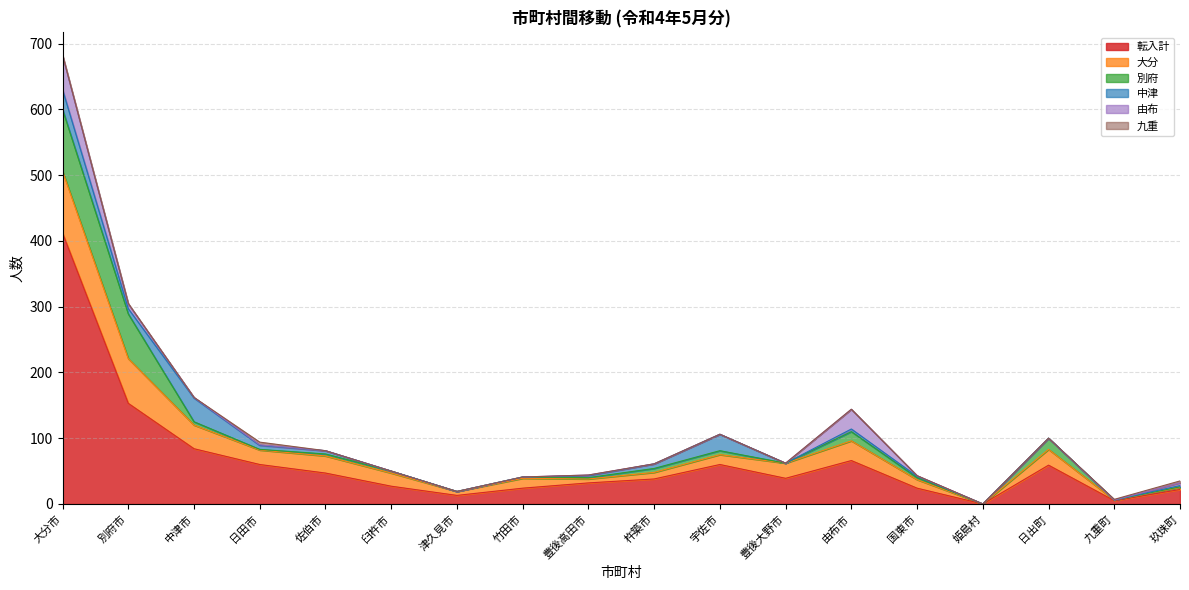

Reading left to right, transcribe all the data shown in this chart.

転入計: 412	153	84	60	47	27	13	24	32	38	60	39	66	24	0	59	5	22
大分: 94	68	36	22	26	20	6	15	6	10	15	23	30	13	0	24	1	3
別府: 94	68	5	1	3	3	0	2	2	6	6	0	14	3	0	17	0	1
中津: 30	8	36	6	5	0	0	0	3	7	25	0	4	2	0	0	0	2
由布: 52	7	1	1	0	0	0	0	1	0	0	0	30	1	0	0	0	4
九重: 1	1	0	4	0	0	0	0	0	0	0	0	0	0	0	0	1	3